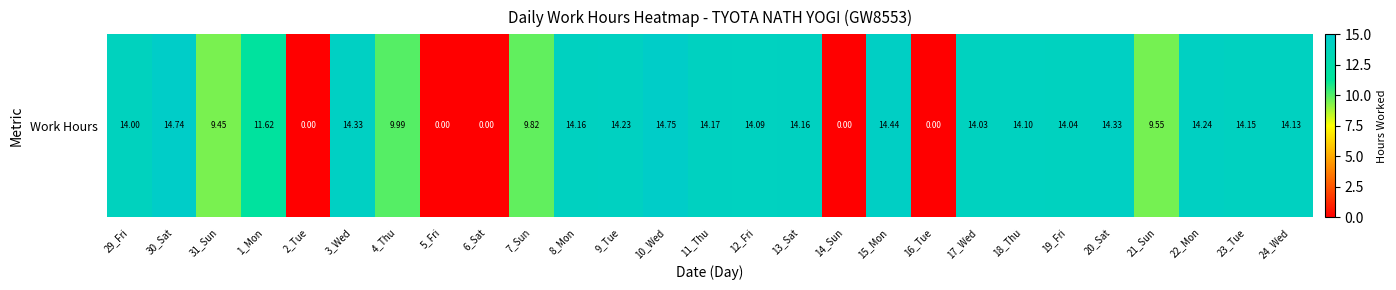

Where does the data first go above 14?

30_Sat